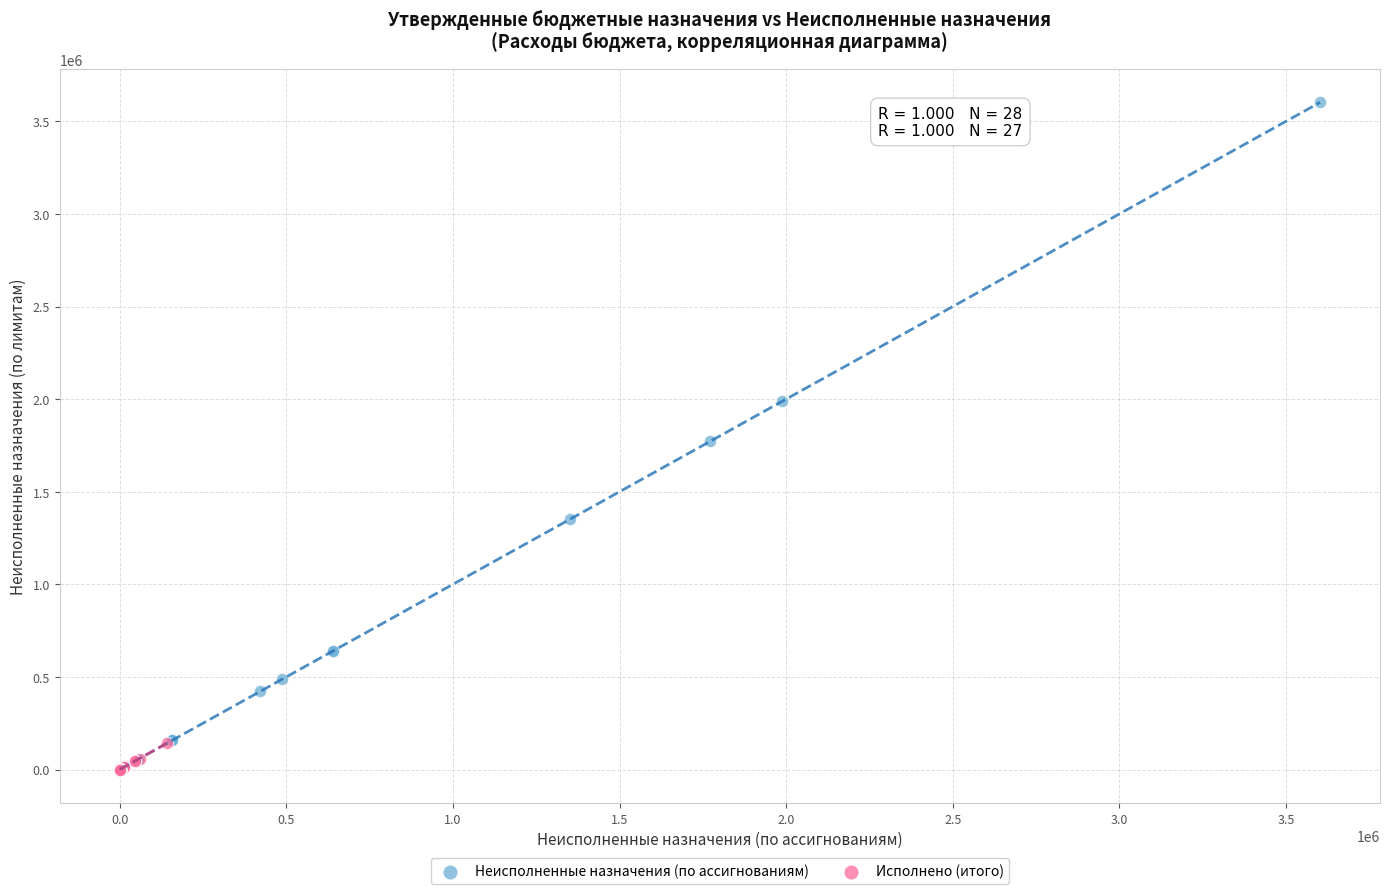

Which series has the widest spread of Y values?

Неисполненные назначения (по ассигнованиям)